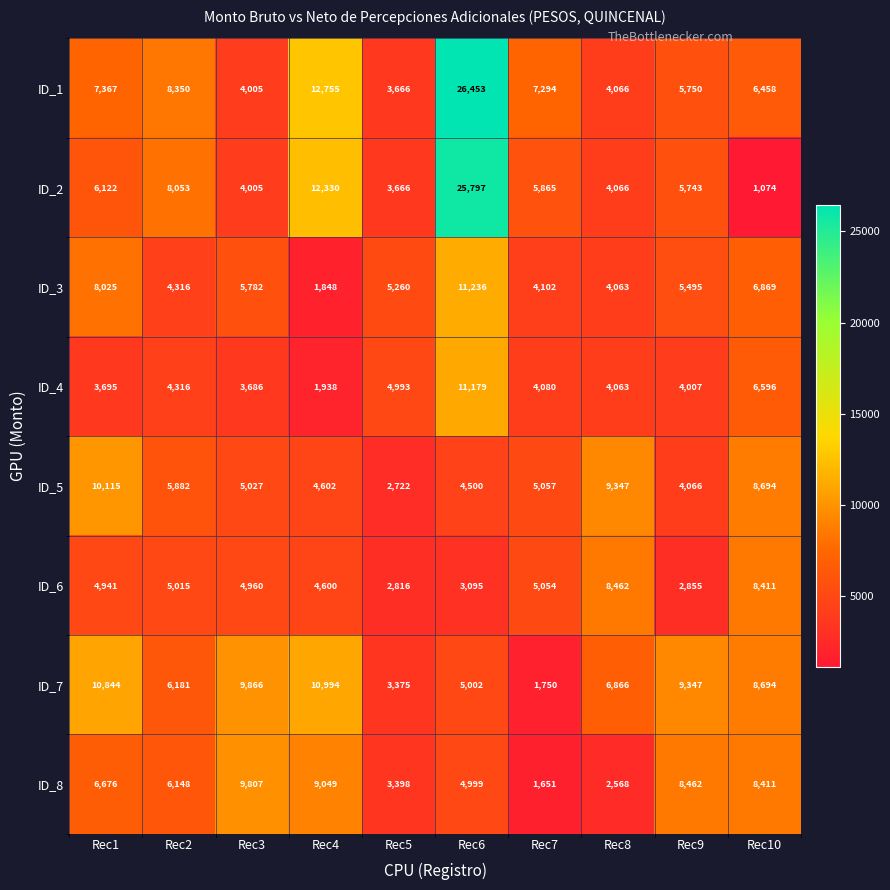

Which series has the largest total across all categories?

ID_1